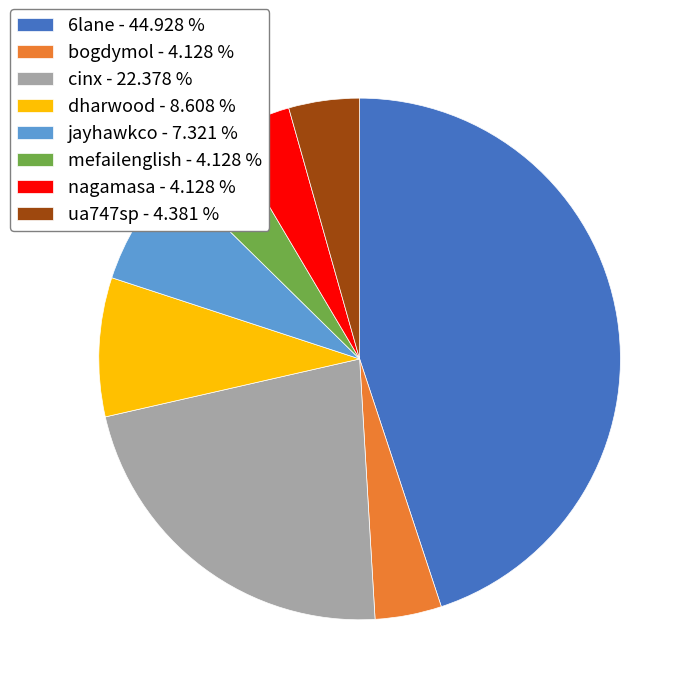

Is the sum of jayhawkco - 7.321 % and bogdymol - 4.128 % greater than half?

No